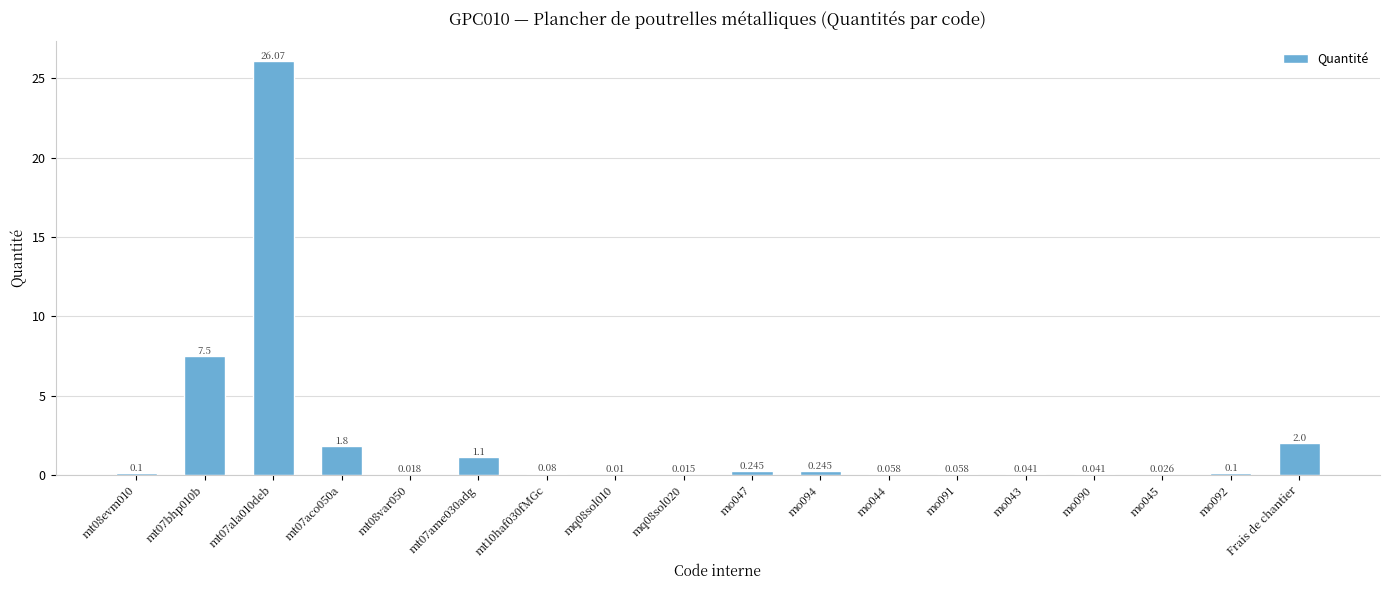

Reading left to right, extract all data points from this chart.

0.1	7.5	26.1	1.8	0.0	1.1	0.1	0.0	0.0	0.2	0.2	0.1	0.1	0.0	0.0	0.0	0.1	2.0